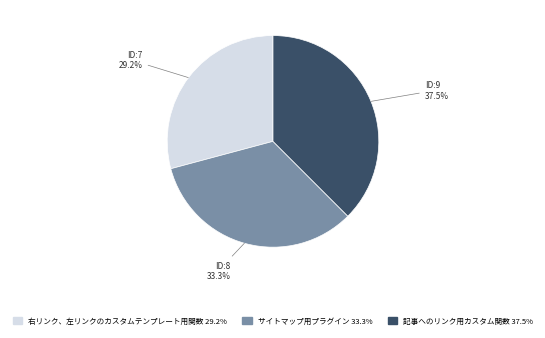

Rank the categories by value from highest to lowest.

記事へのリンク用カスタム関数, サイトマップ用プラグイン, 右リンク、左リンクのカスタムテンプレート用関数